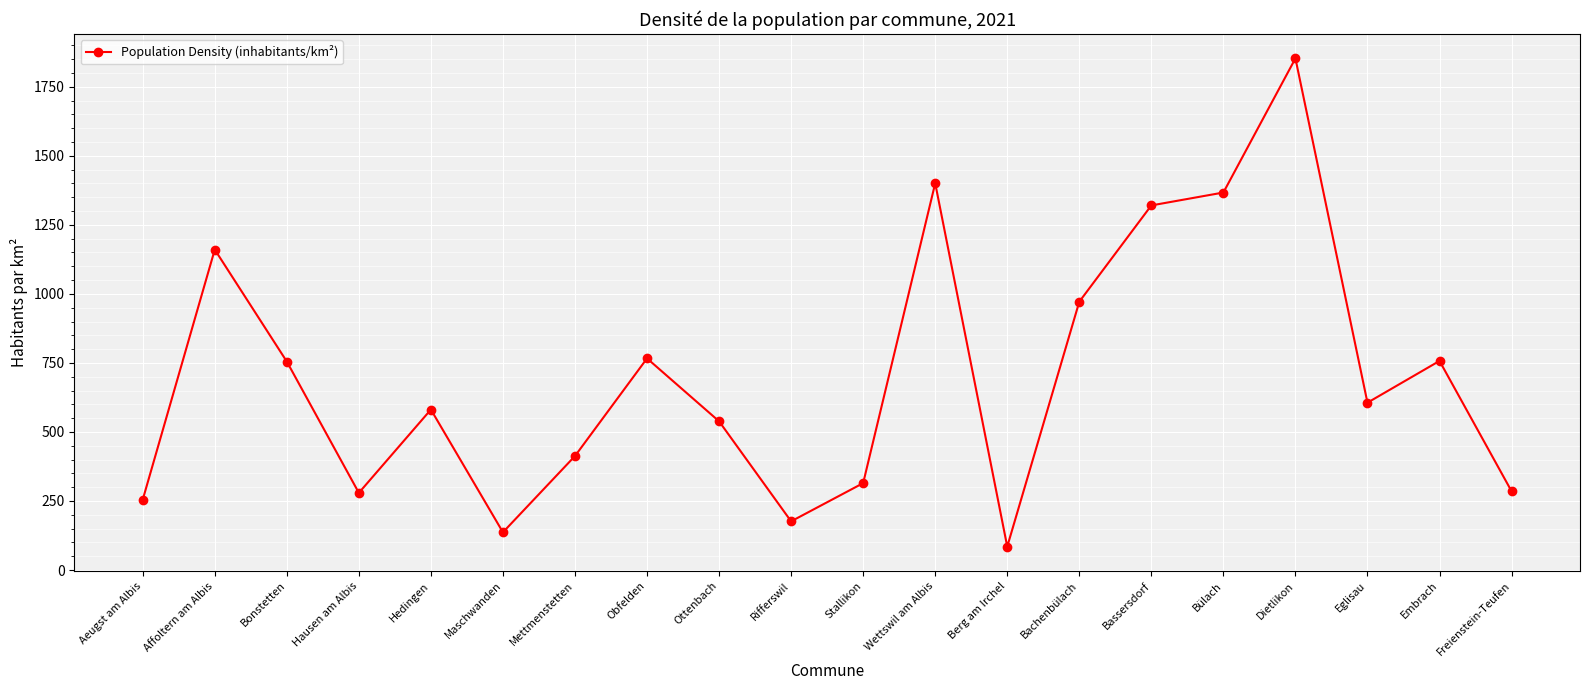

Is it true that the value at Ottenbach is 538.6?

True